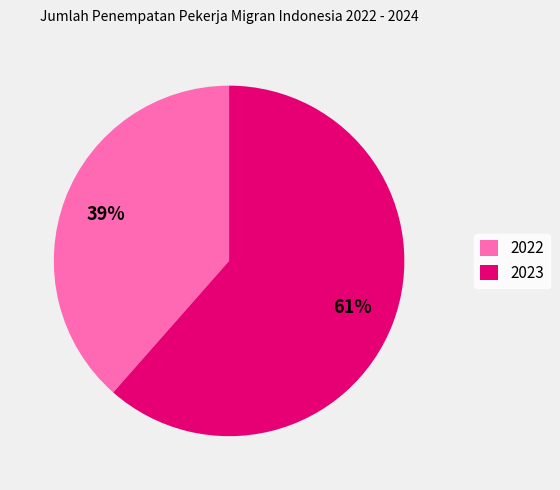

Which slice is the largest?

2023